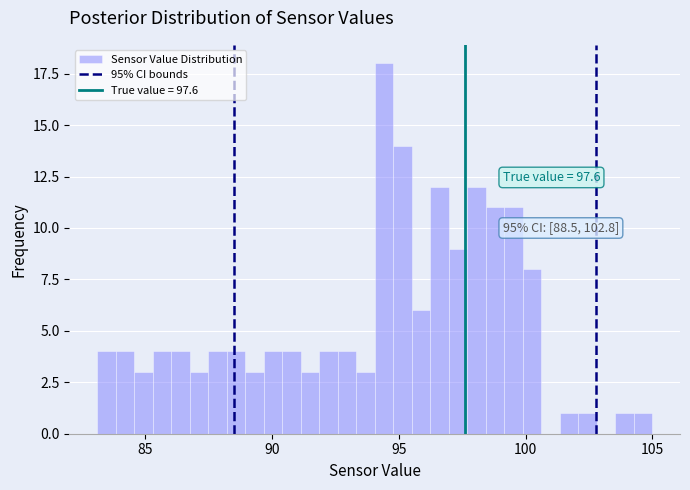

Read against the x-axis, roughly where is the centre of the tallest bar?

94.5